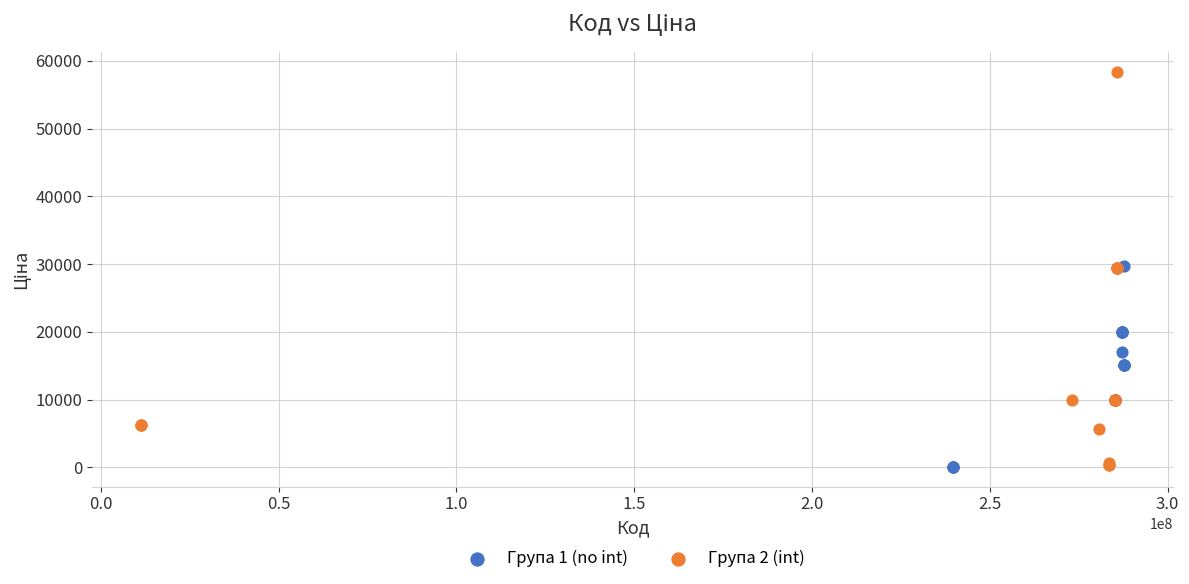

Which series has the largest Y range (max minus min)?

Група 2 (int)